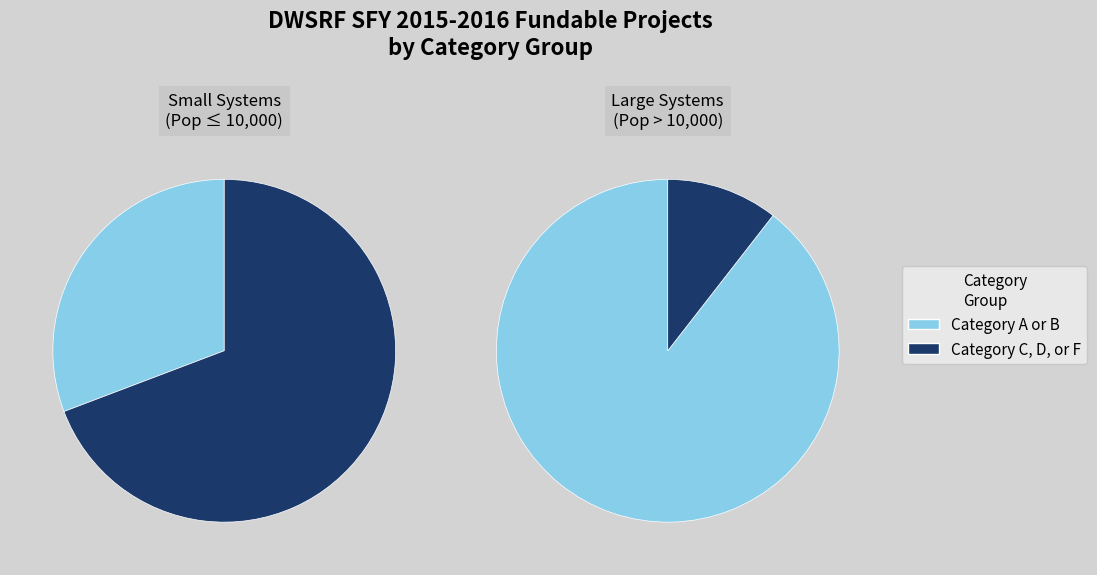

True or false: 22 accounts for 2% of the total.

True